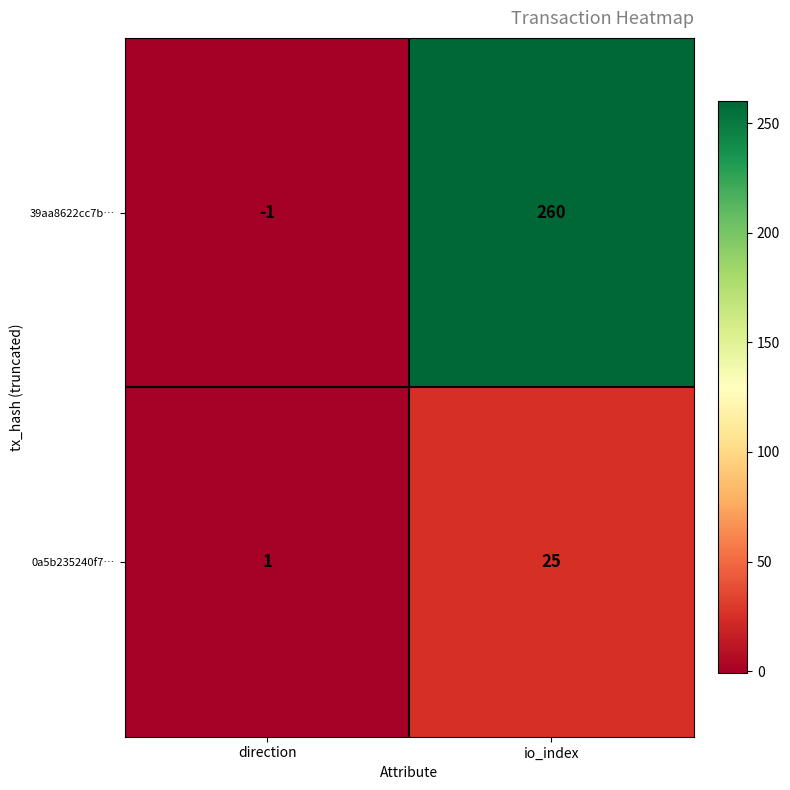

Reading left to right, extract all data points from this chart.

39aa8622cc7b…: -1	260
0a5b235240f7…: 1	25